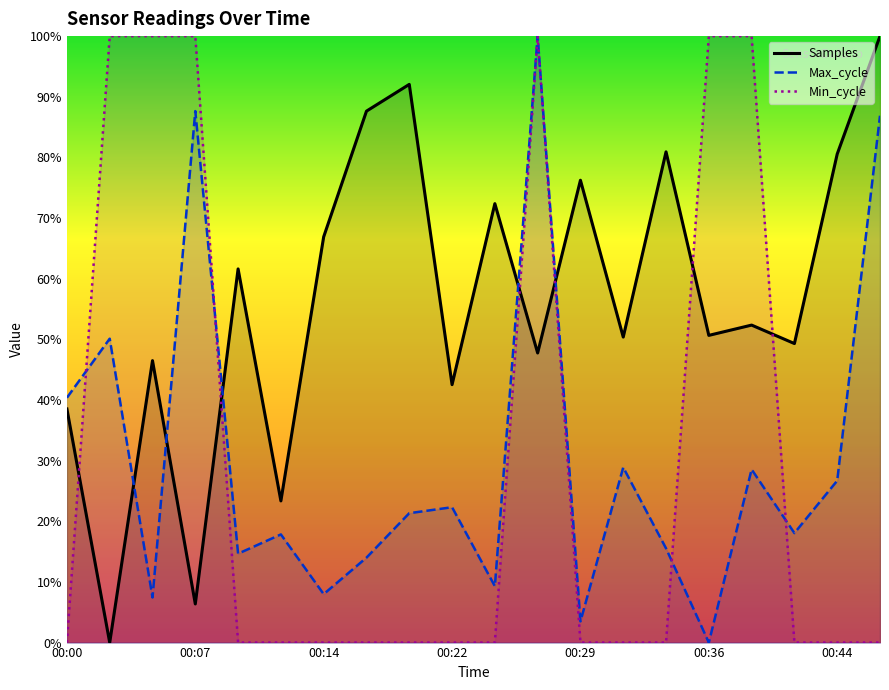

What is the difference between the maximum and minimum values in the Samples series?

100.0